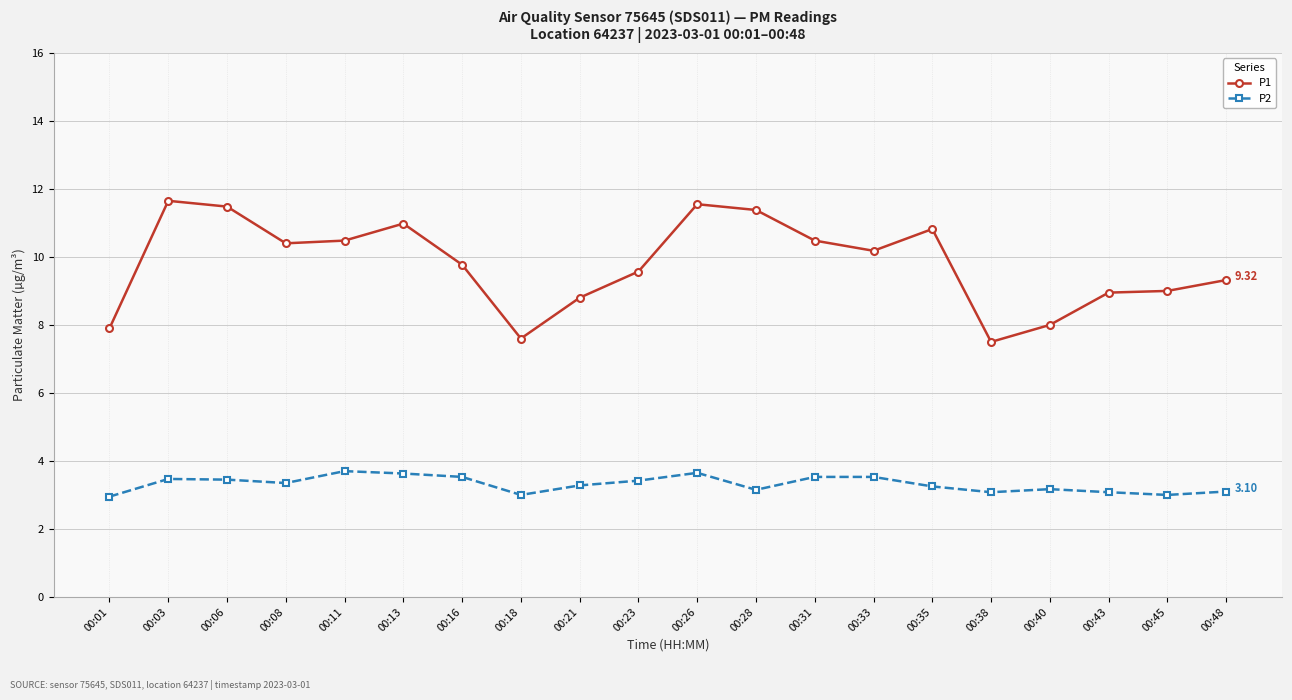

True or false: P2 has more than 0 interior local peaks.

True